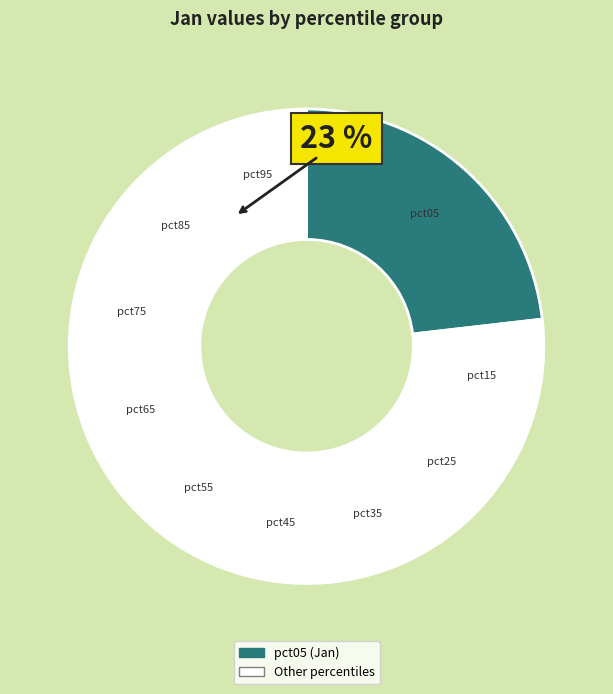

Count the number of slices in the pie.

10